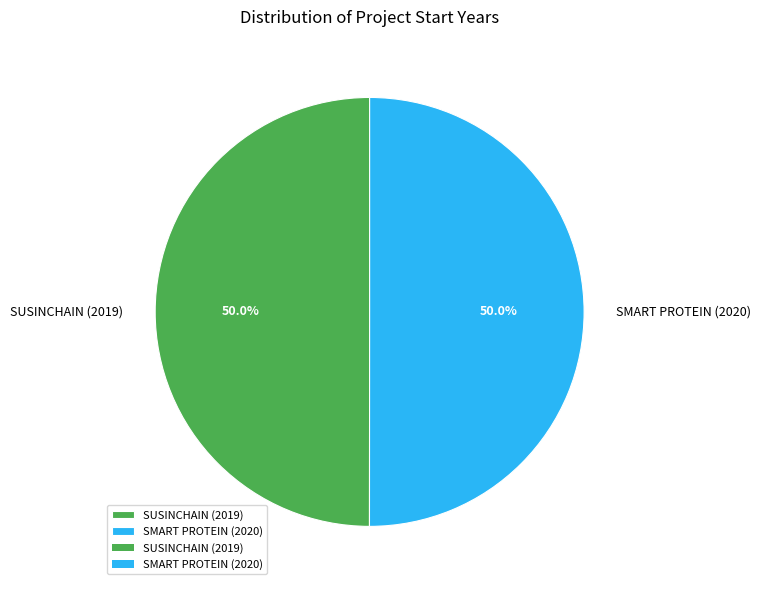

True or false: SUSINCHAIN (2019) accounts for 50% of the total.

True